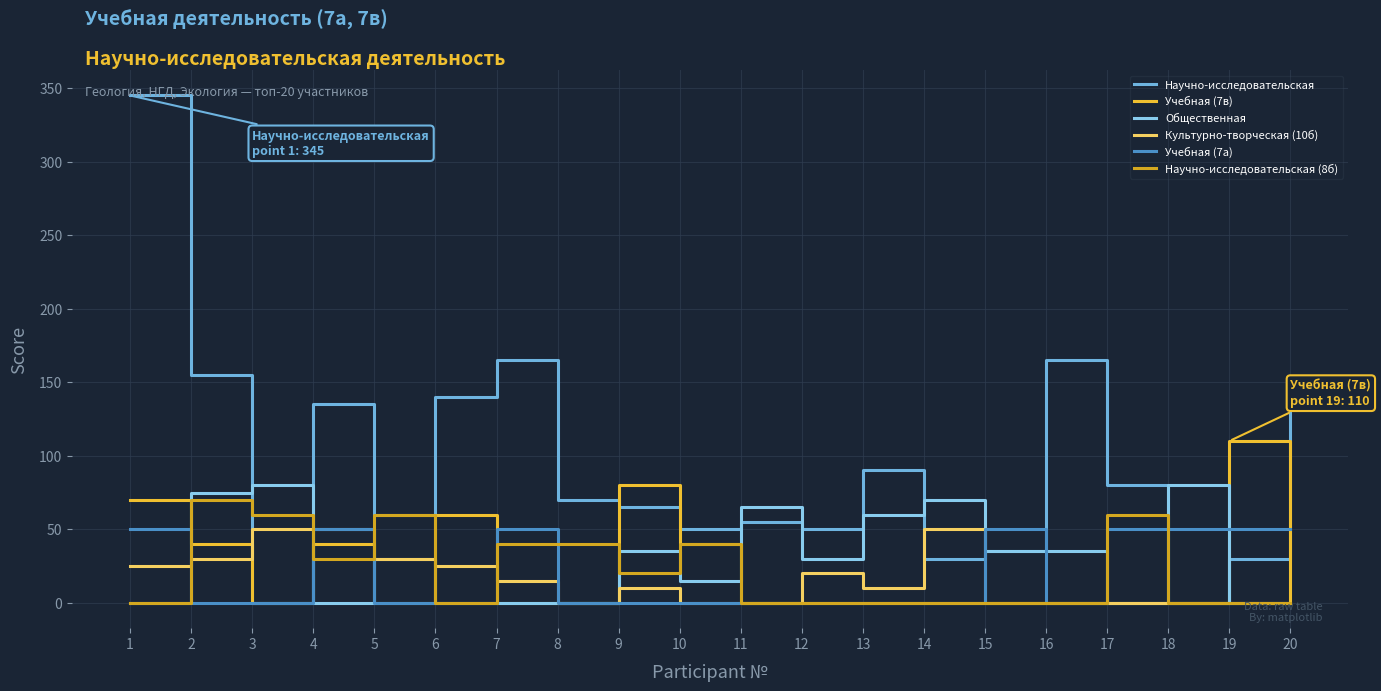

Is this an area chart (filled region under the line)?

No